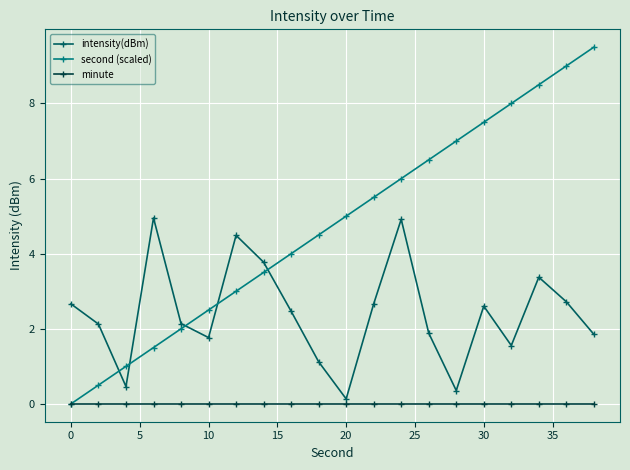

Which series has the largest total across all categories?

second (scaled)